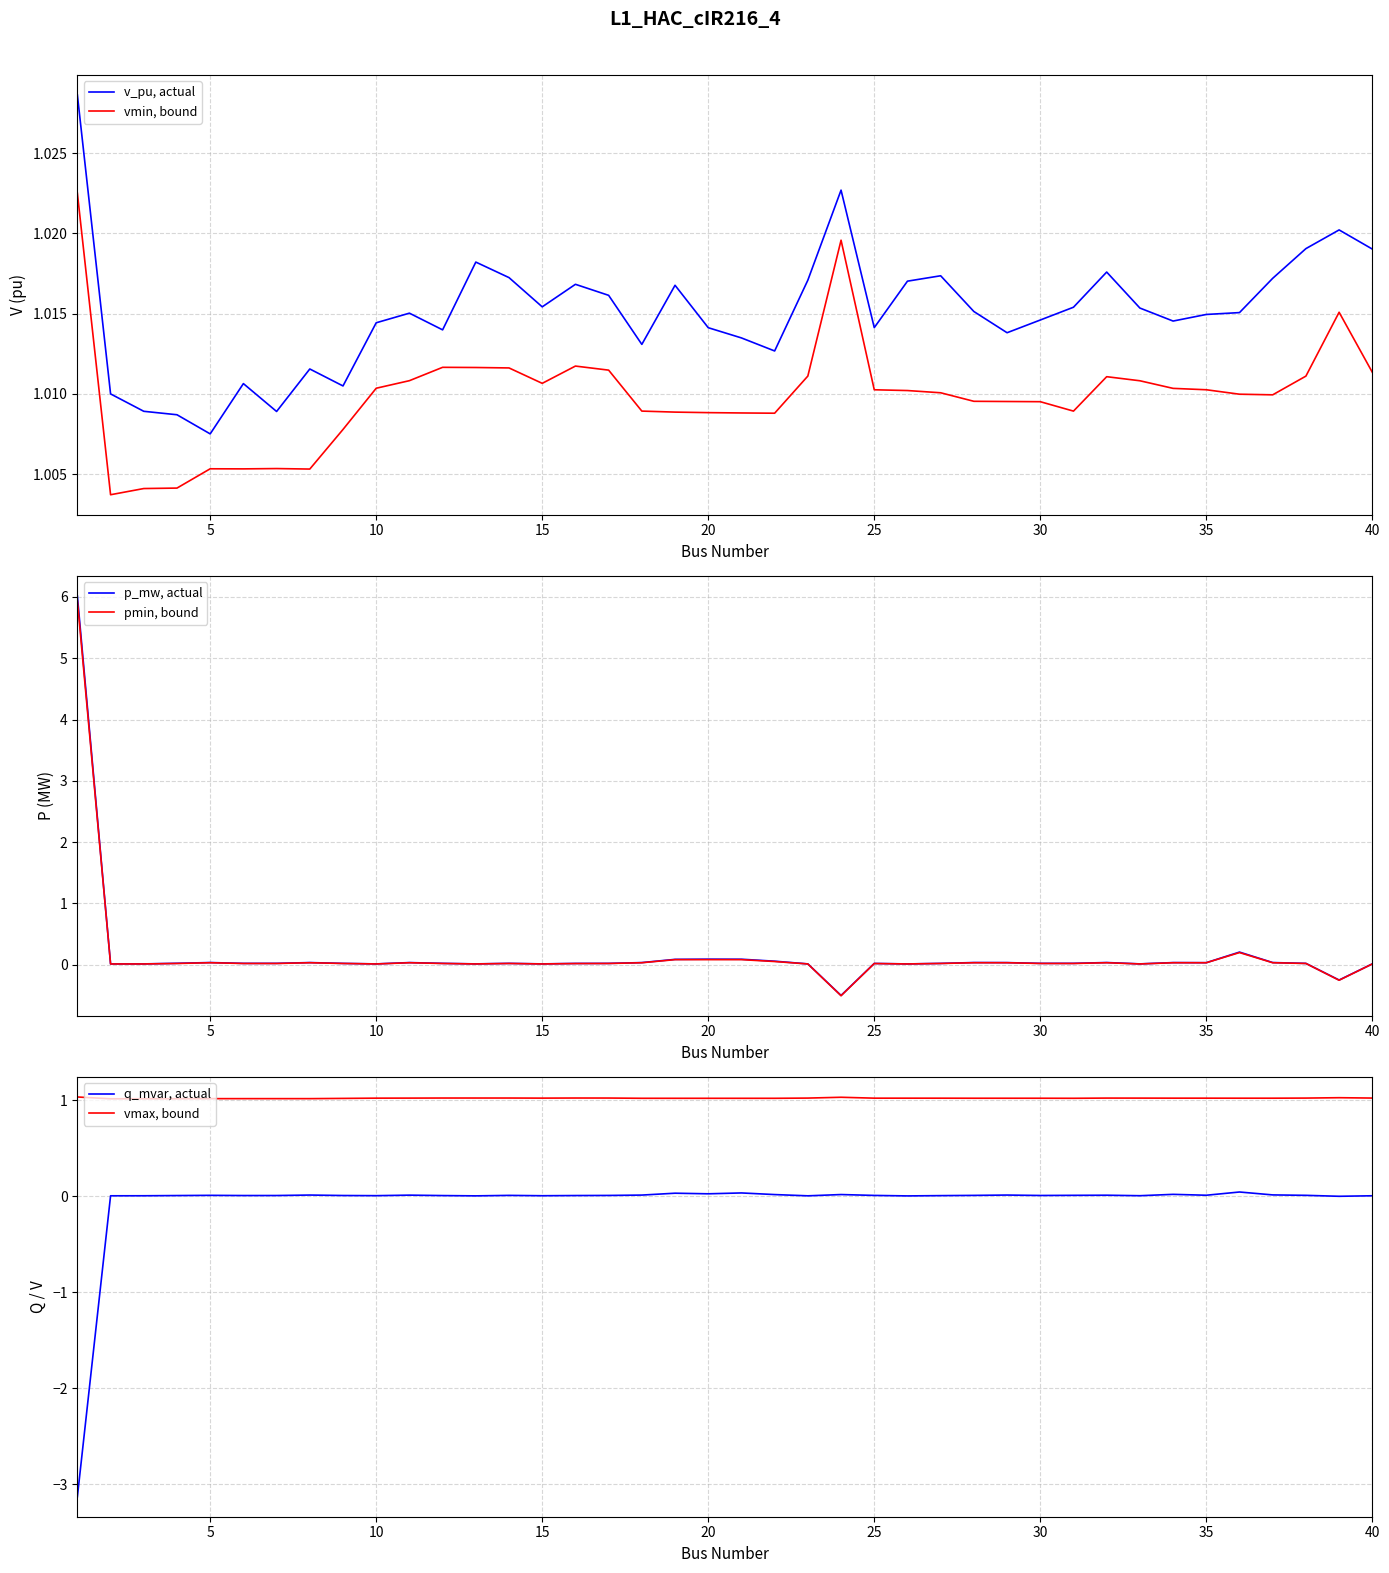

At which label does v_pu, actual reach its minimum?

5